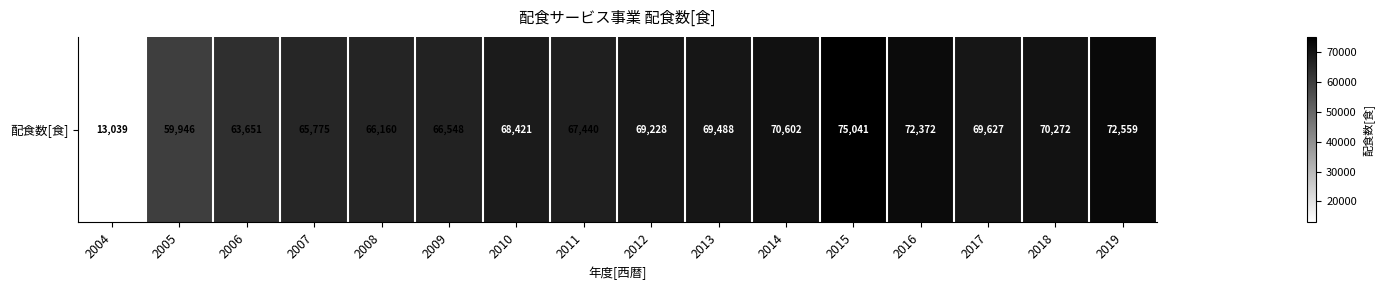

True or false: the data shows 104722 at 2006.

False